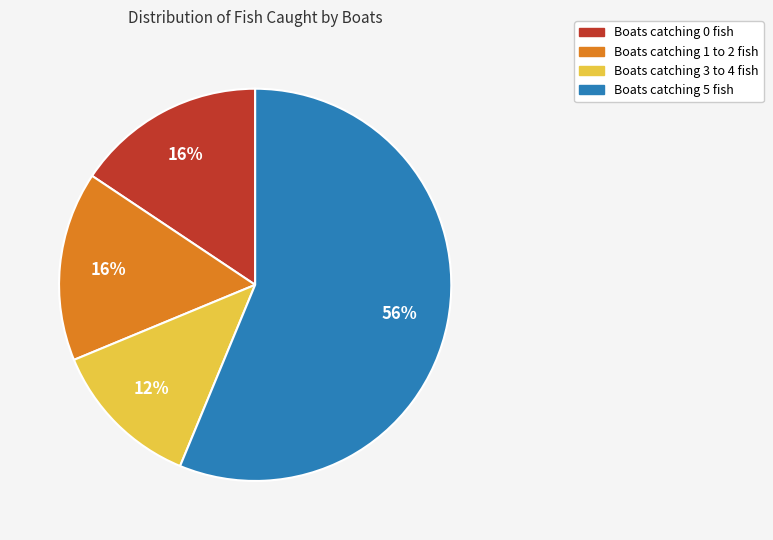

To the nearest percent, what is the average slice percentage?

25%